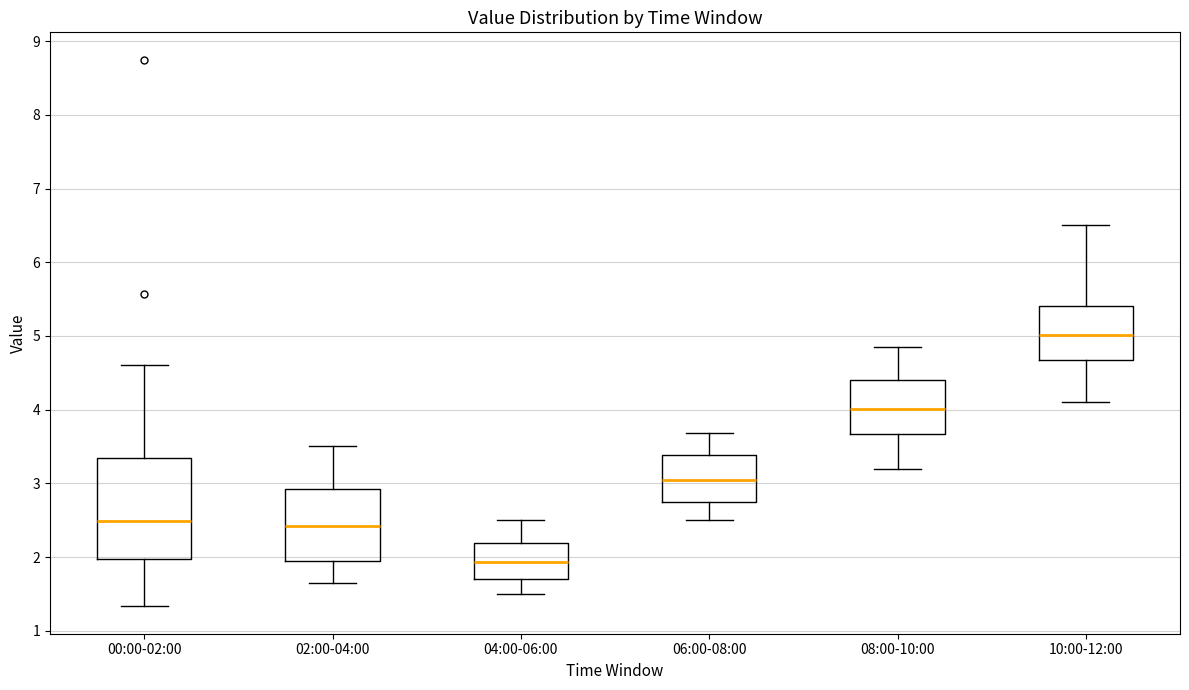

Reading left to right, read every box against the y-axis: the position of its median line, the range the box covers, and the ends of its whiskers. The values are not printed on the chart, so give them approximately, as read against the axis.

00:00-02:00: median 2.5, box 2.0 to 3.3, whiskers 1.3 to 4.6
02:00-04:00: median 2.4, box 2.0 to 2.9, whiskers 1.7 to 3.5
04:00-06:00: median 1.9, box 1.7 to 2.2, whiskers 1.5 to 2.5
06:00-08:00: median 3.0, box 2.7 to 3.4, whiskers 2.5 to 3.7
08:00-10:00: median 4.0, box 3.7 to 4.4, whiskers 3.2 to 4.9
10:00-12:00: median 5.0, box 4.7 to 5.4, whiskers 4.1 to 6.5